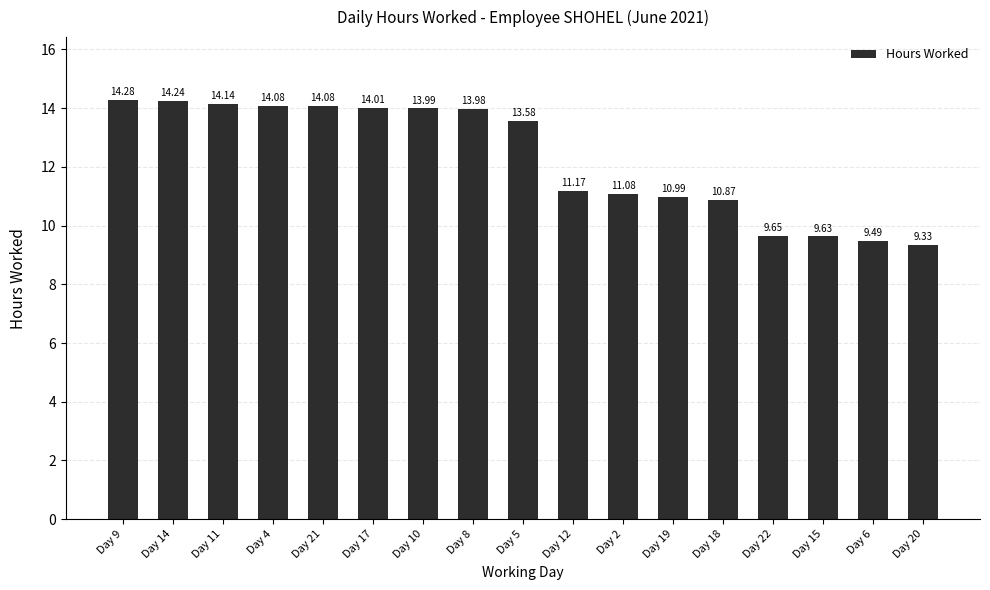

Which has a higher value, Day 22 or Day 20?

Day 22